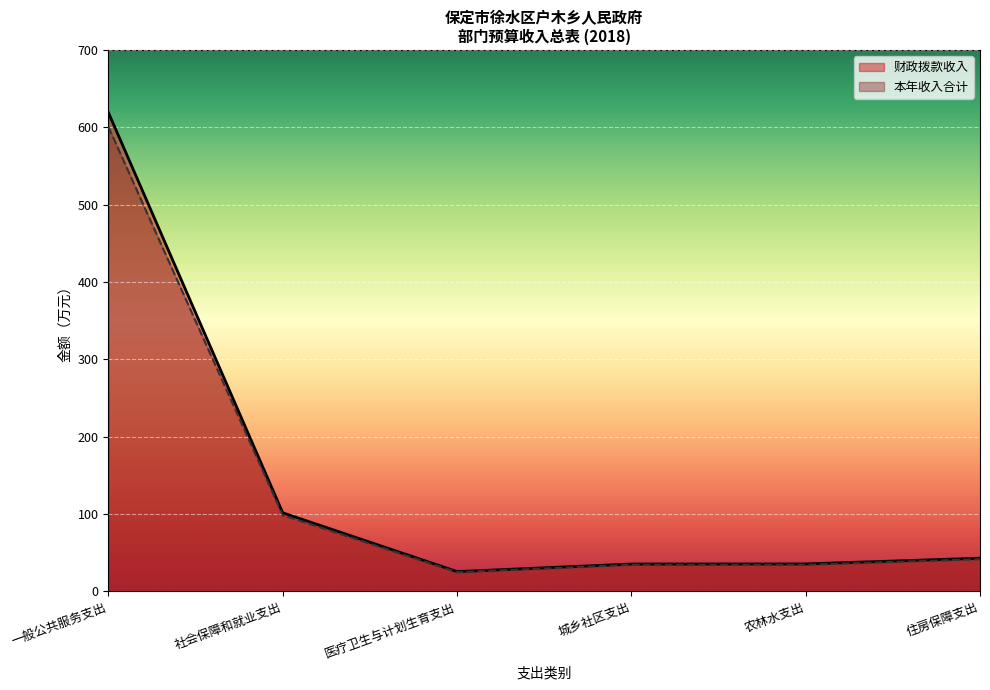

What is the difference between the 财政拨款收入 values at 一般公共服务支出 and 社会保障和就业支出?

517.5